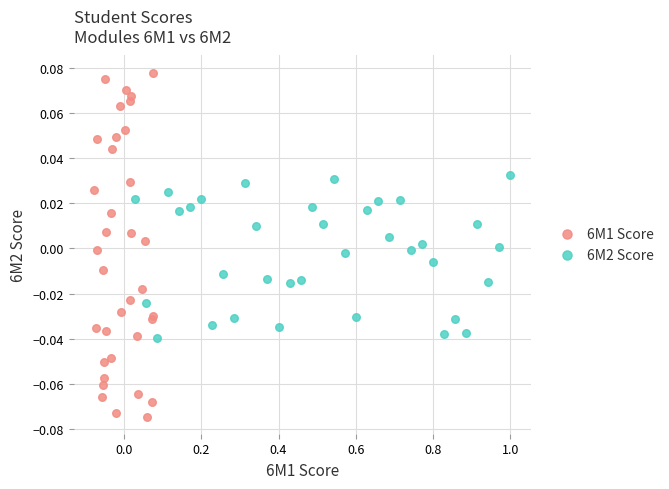

Which series has the widest spread of Y values?

6M1 Score